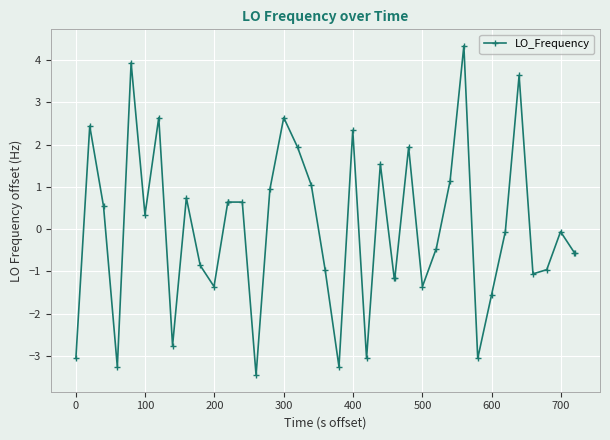

Reading right to left, list all the values displayed in this chart.

-0.6	-0.6	-0.1	-1.0	-1.1	3.6	-0.1	-1.6	-3.1	4.3	1.1	-0.5	-1.4	1.9	-1.2	-1.2	1.5	-3.1	2.3	-3.3	-1.0	1.0	1.9	2.6	0.9	-3.5	0.6	0.6	0.6	-1.4	-0.9	0.7	-2.8	2.6	0.3	3.9	-3.3	0.5	2.4	-3.1